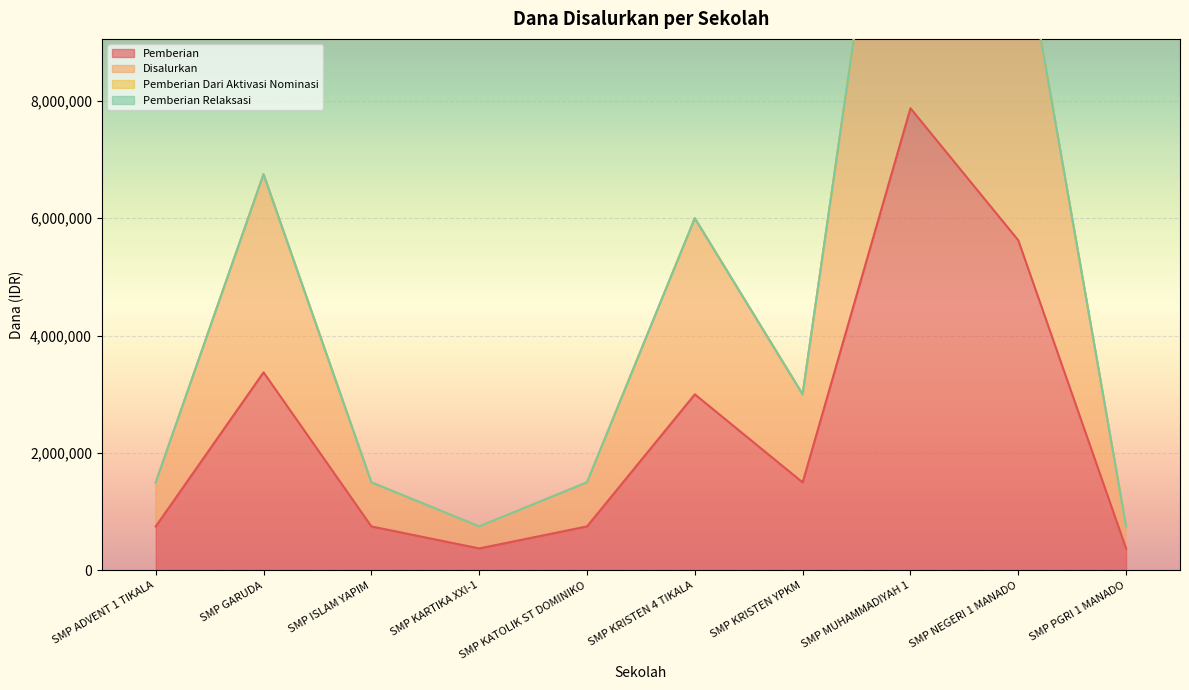

Where is the first local minimum for Disalurkan?

SMP KARTIKA XXI-1